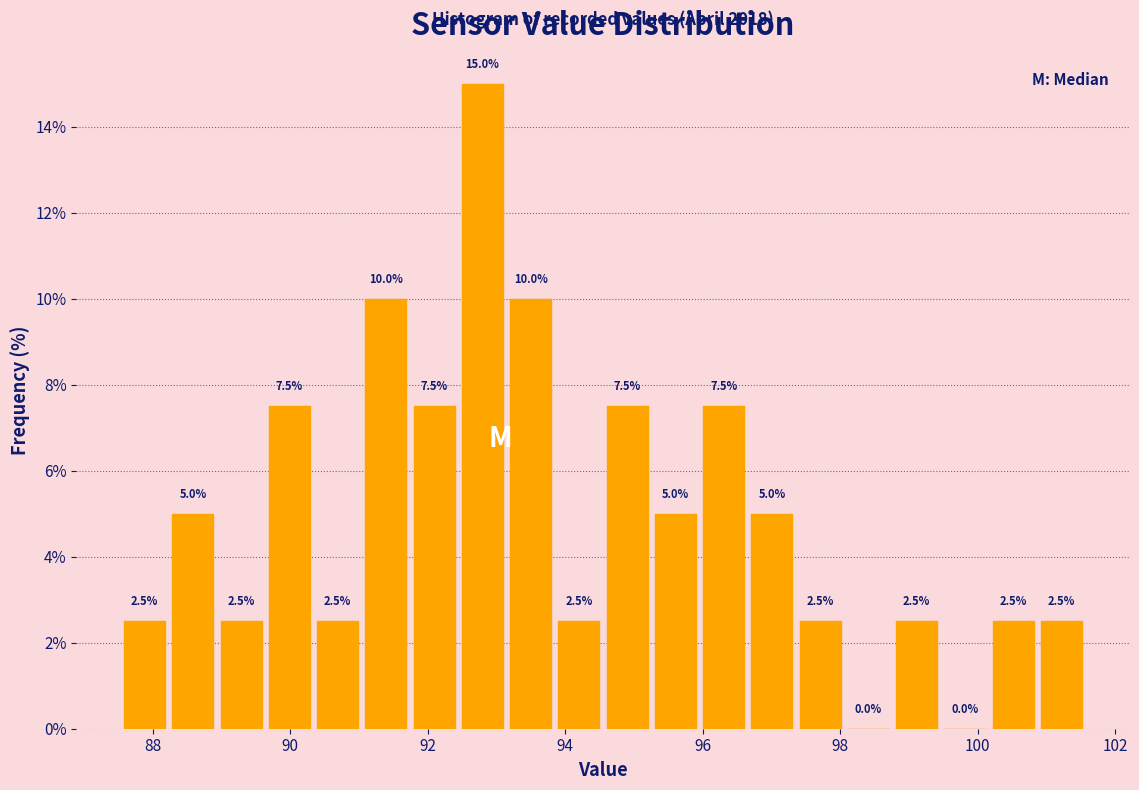

Read against the x-axis, roughly where is the centre of the tallest bar?

92.8